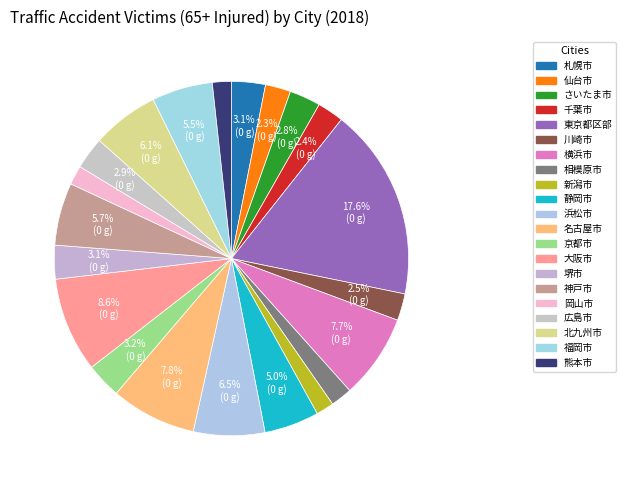

Rank the categories by value from lowest to highest.

新潟市, 熊本市, 岡山市, 相模原市, 仙台市, 千葉市, 川崎市, さいたま市, 広島市, 堺市, 札幌市, 京都市, 静岡市, 福岡市, 神戸市, 北九州市, 浜松市, 横浜市, 名古屋市, 大阪市, 東京都区部